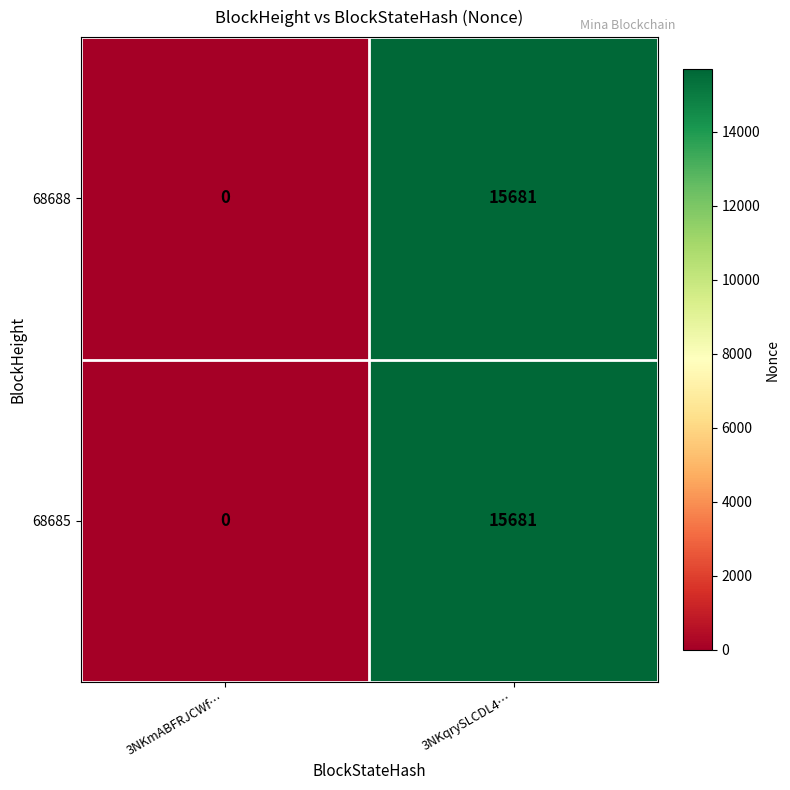

How many data points does each series have?

2